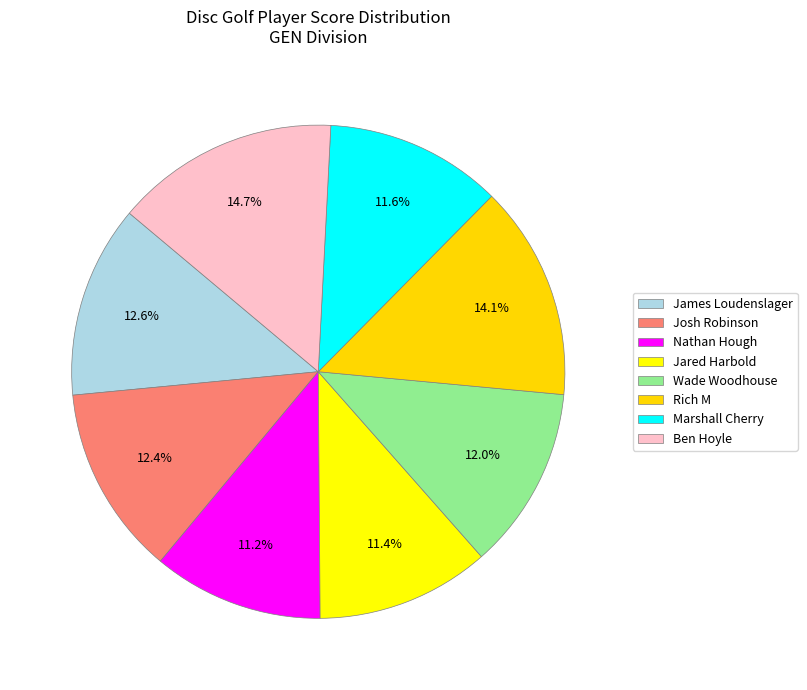

Count the number of slices in the pie.

8